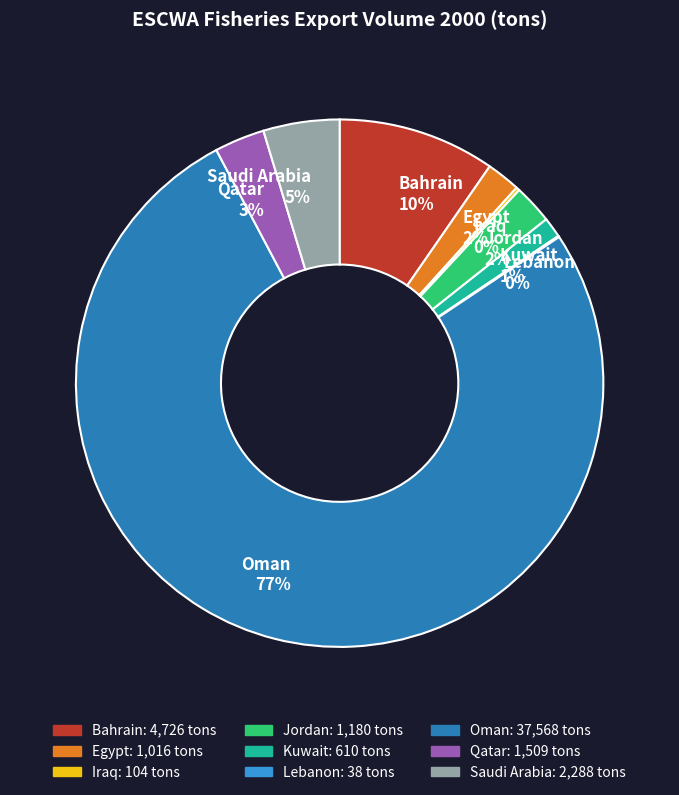

Which has a higher value, Bahrain or Saudi Arabia?

Bahrain